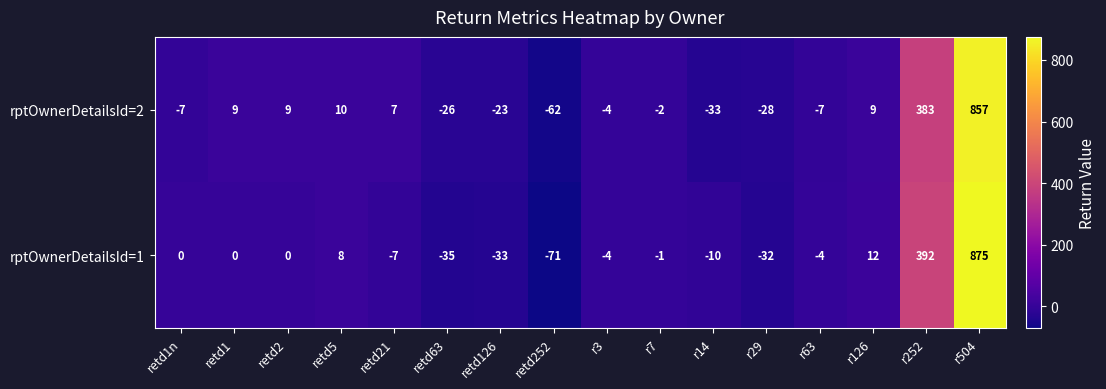

How many values in the rptOwnerDetailsId=2 series exceed -2?

7